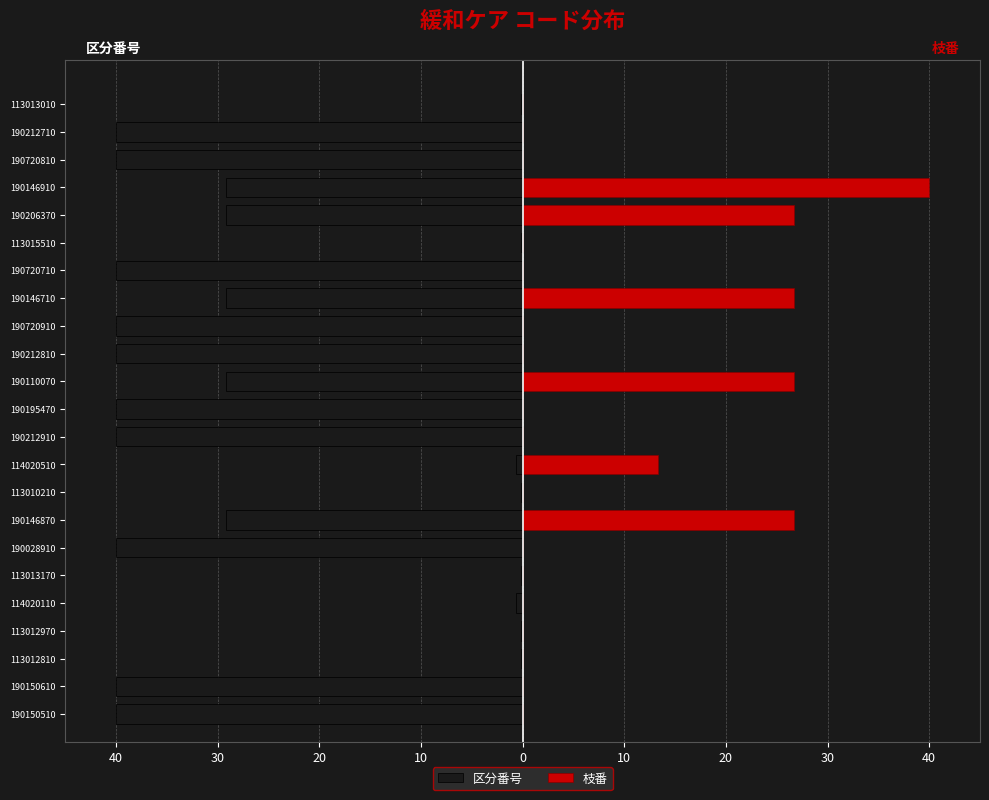

Is it true that 区分番号 equals -0.9 at 114020110?

False